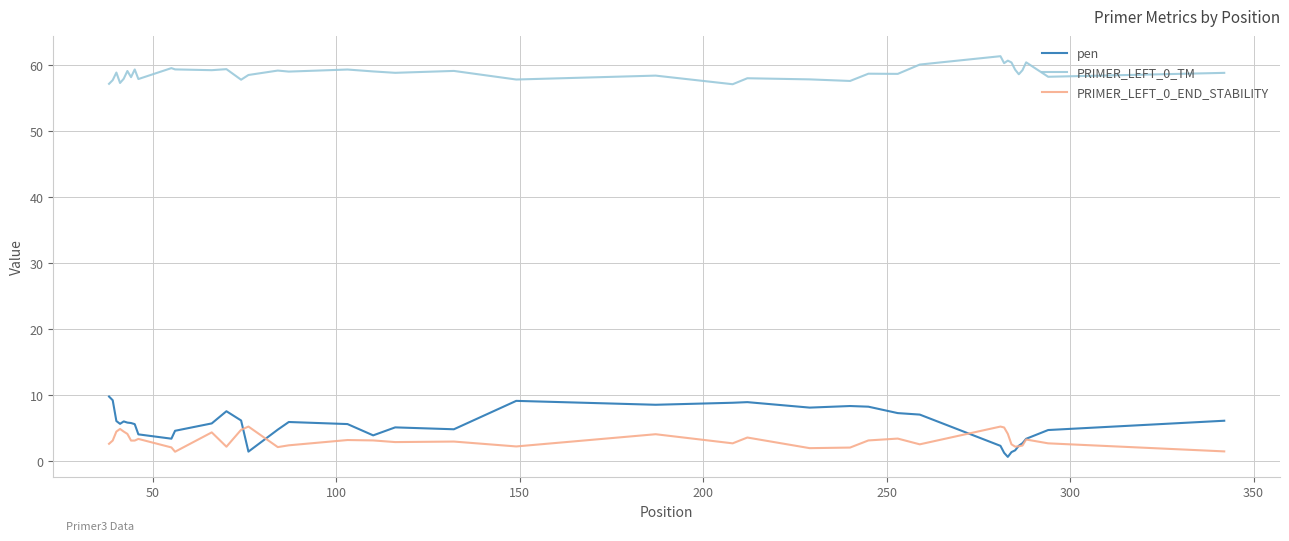

In PRIMER_LEFT_0_TM, how many points are lower than both neighbors (excluding endpoints)?

14